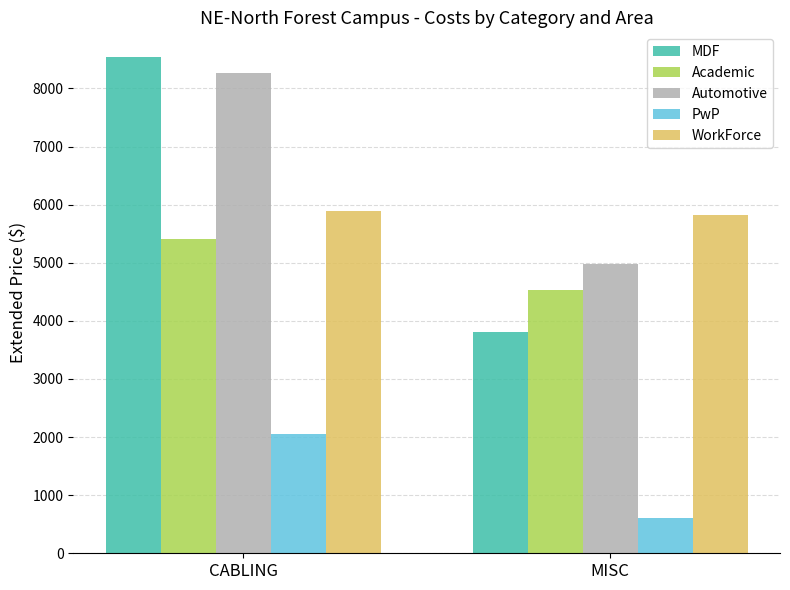

Does the chart contain any negative values?

No